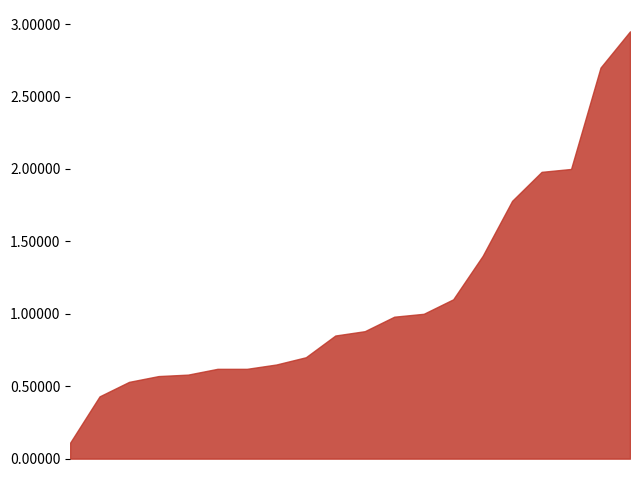

Does the chart have visible grid lines?

No